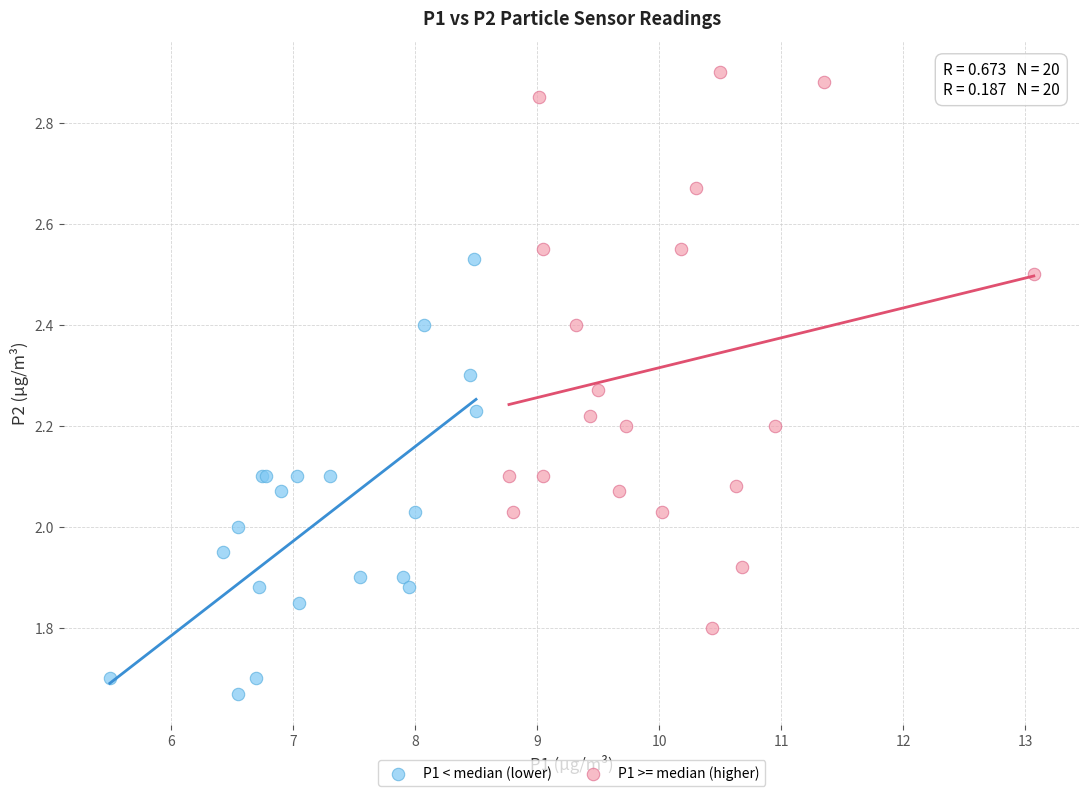

Which series reaches the maximum Y coordinate?

P1 >= median (higher)